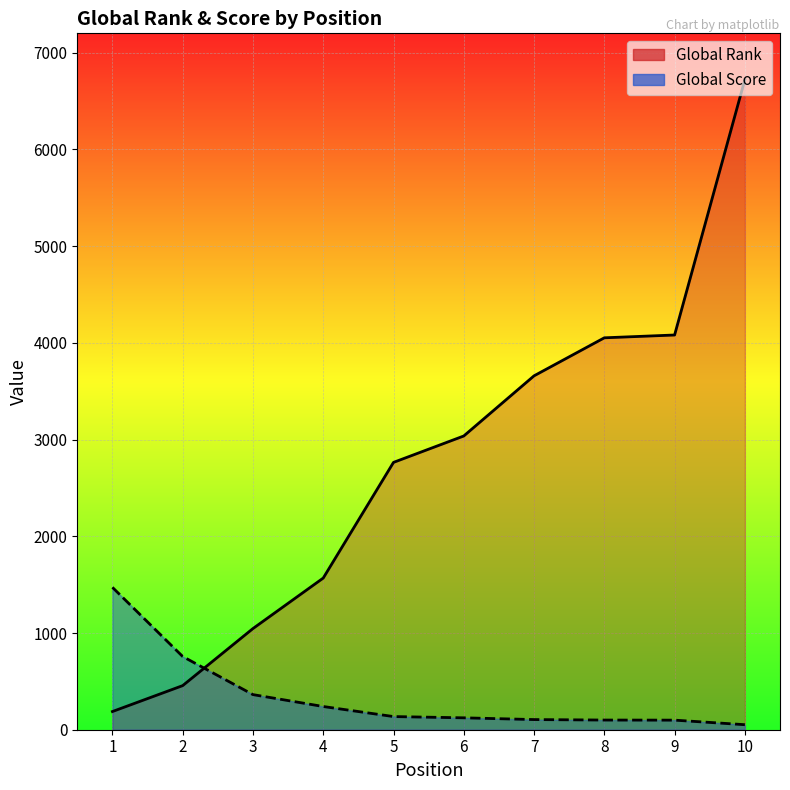

Which series has the largest total across all categories?

Global Rank